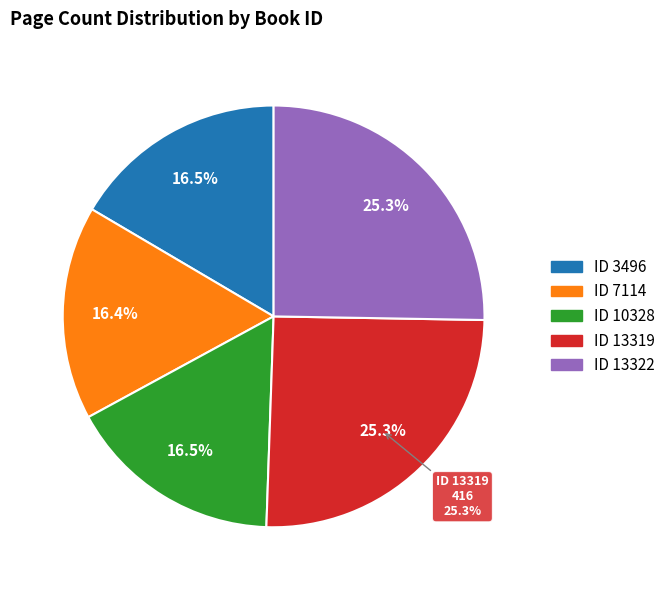

Which has a higher value, 3496 or 13322?

13322